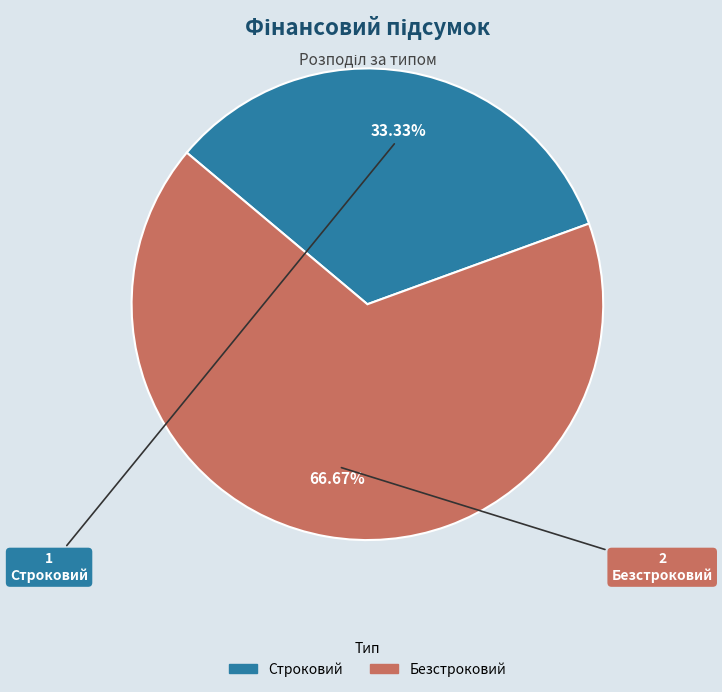

Between Строковий and Безстроковий, which is larger?

Безстроковий